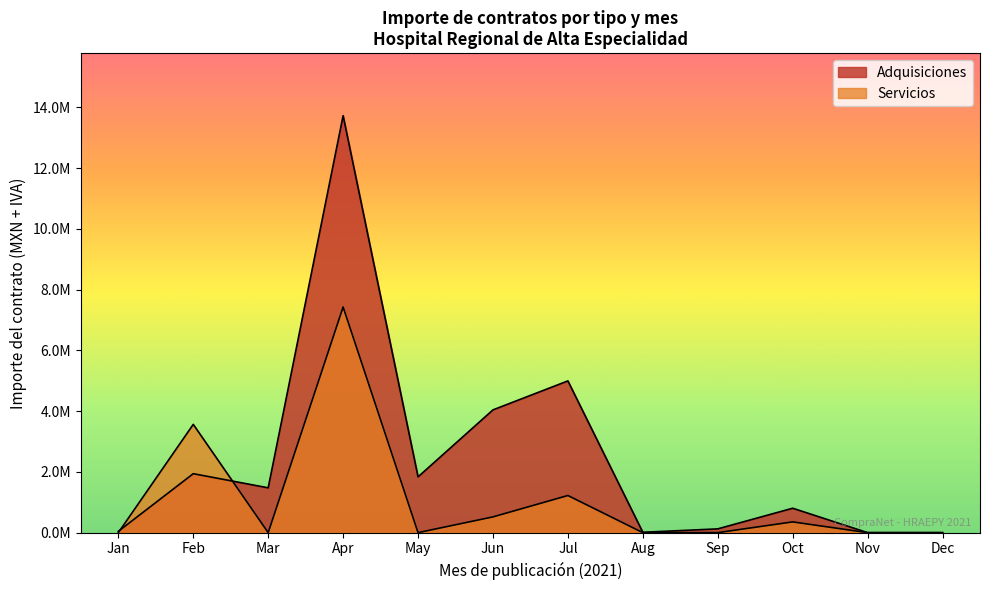

Is it true that the value at 2021-07 is 4069263.1?

False